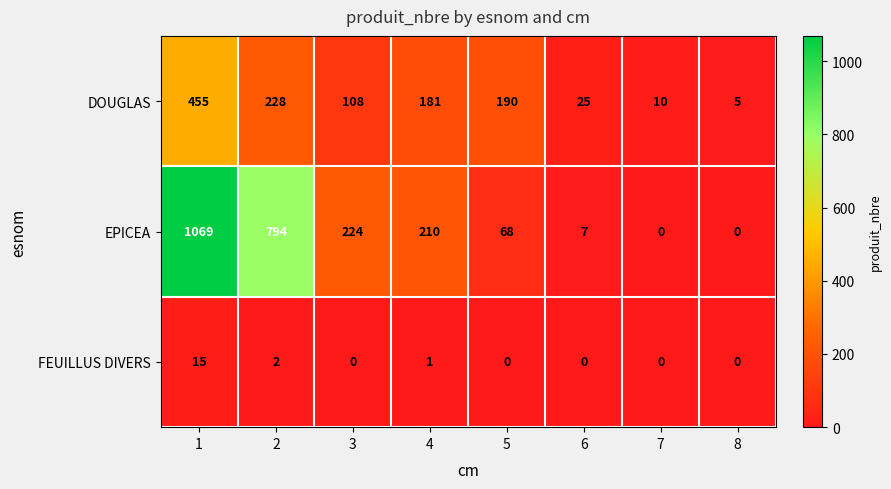

What is the total value across all series at 1?

1539